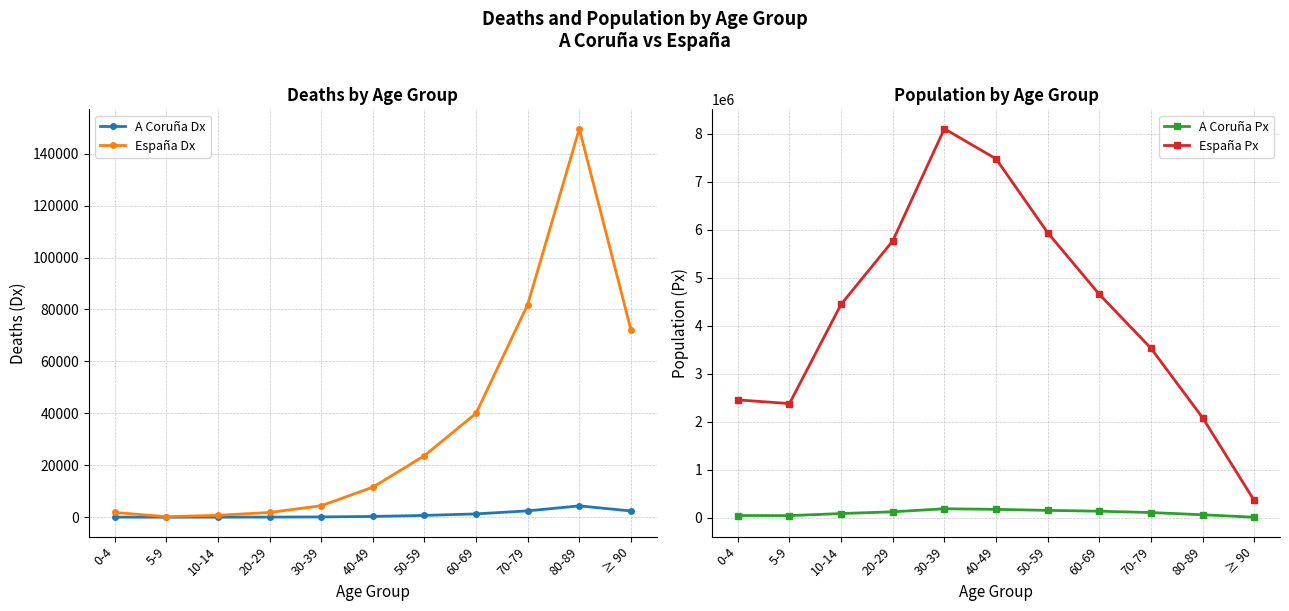

Read the España Dx value at 50-59, to the nearest 100.

23700